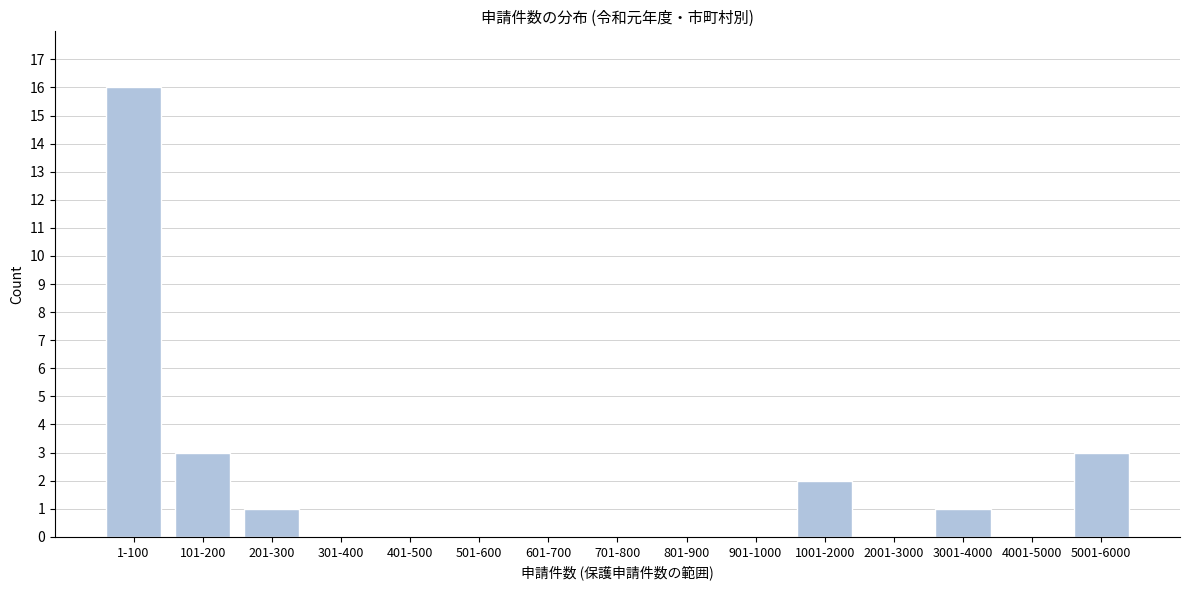

Reading left to right, what are all the values shown in this chart?

1-100=16	101-200=3	201-300=1	301-400=0	401-500=0	501-600=0	601-700=0	701-800=0	801-900=0	901-1000=0	1001-2000=2	2001-3000=0	3001-4000=1	4001-5000=0	5001-6000=3